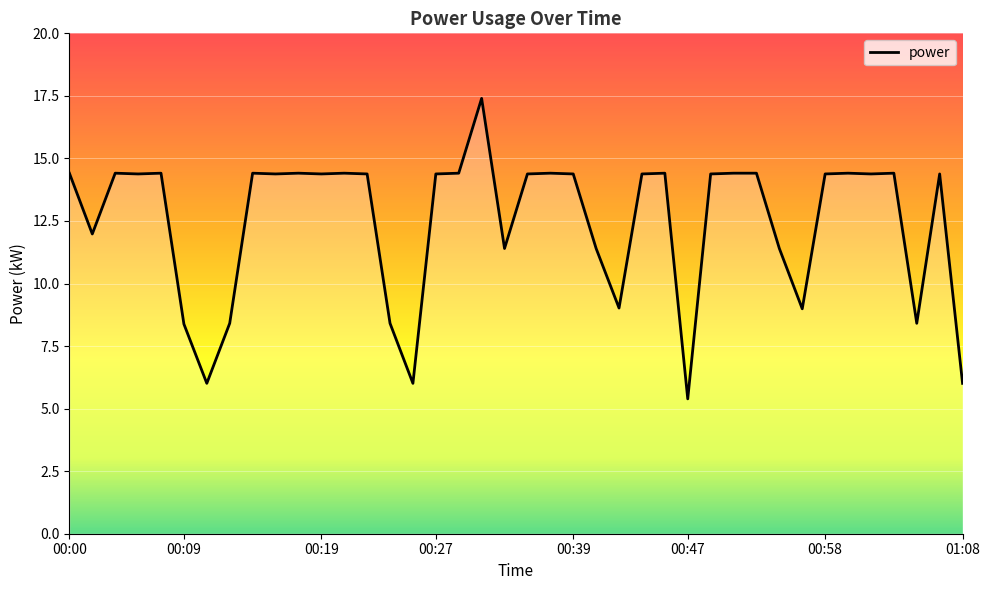

What is the minimum value shown in the chart?

5.4